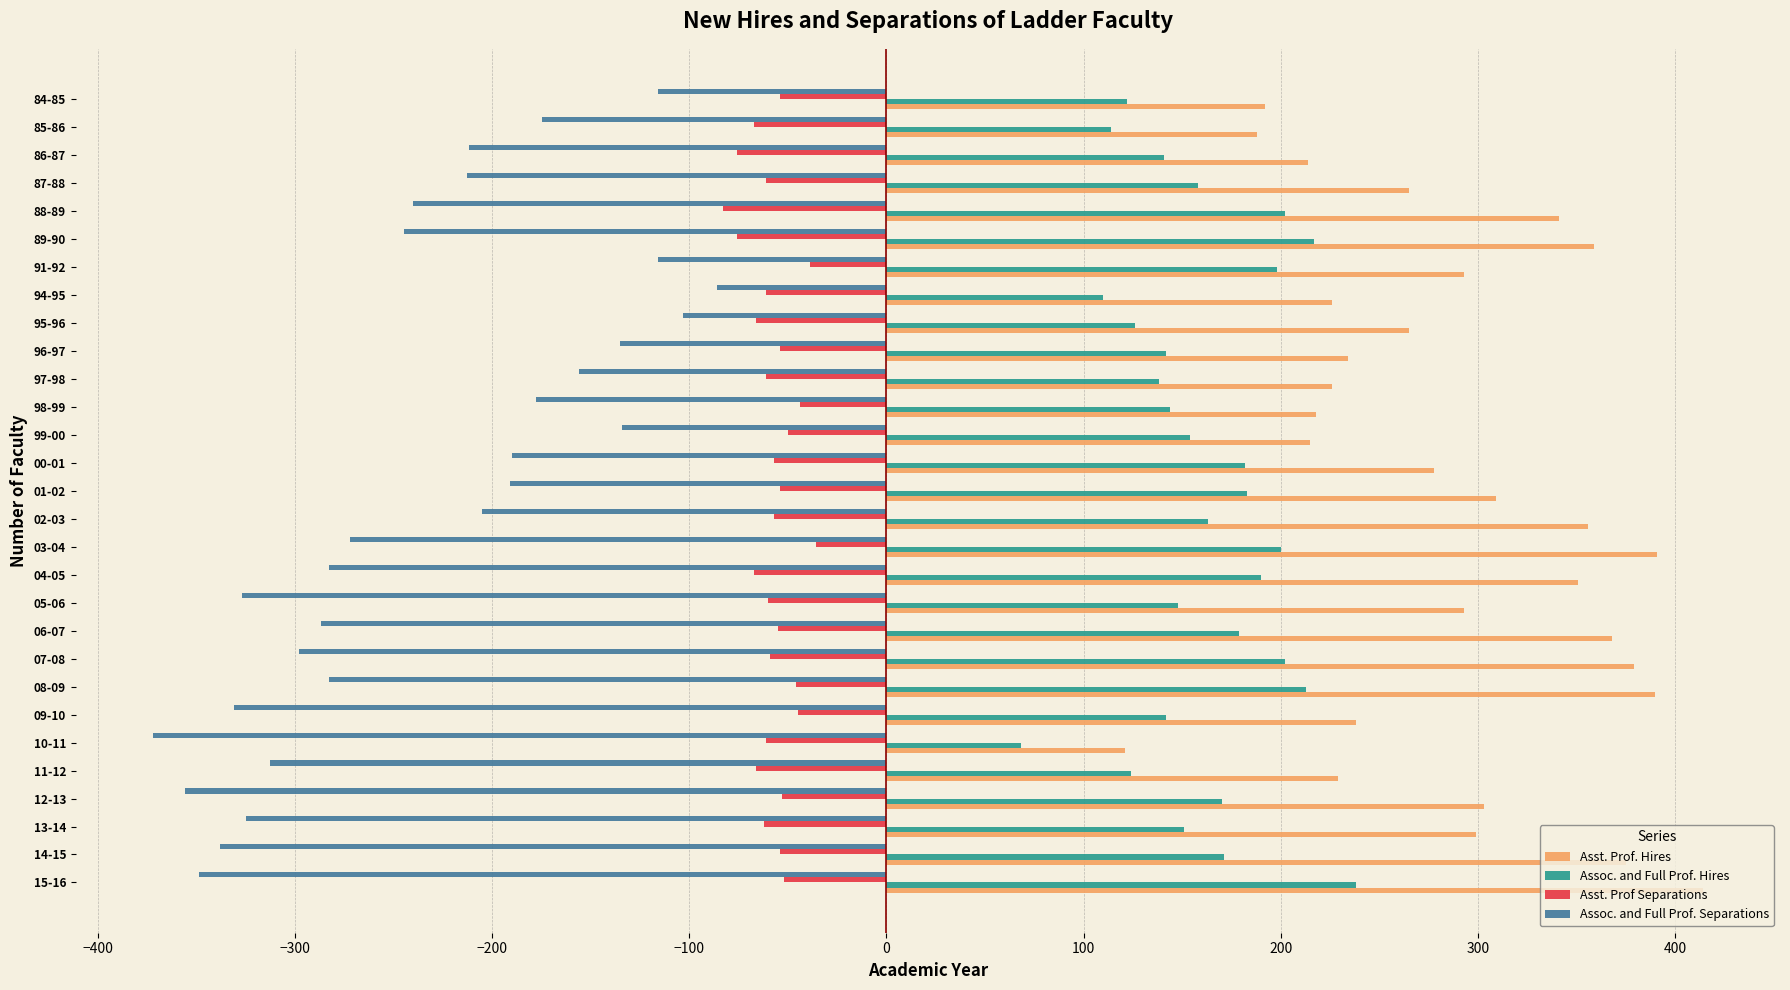

What is the average value of the Asst. Prof. Hires series?

287